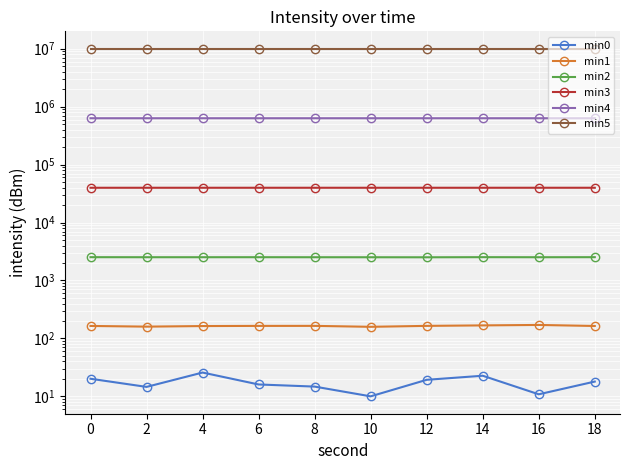

How many lines are shown in the chart?

6